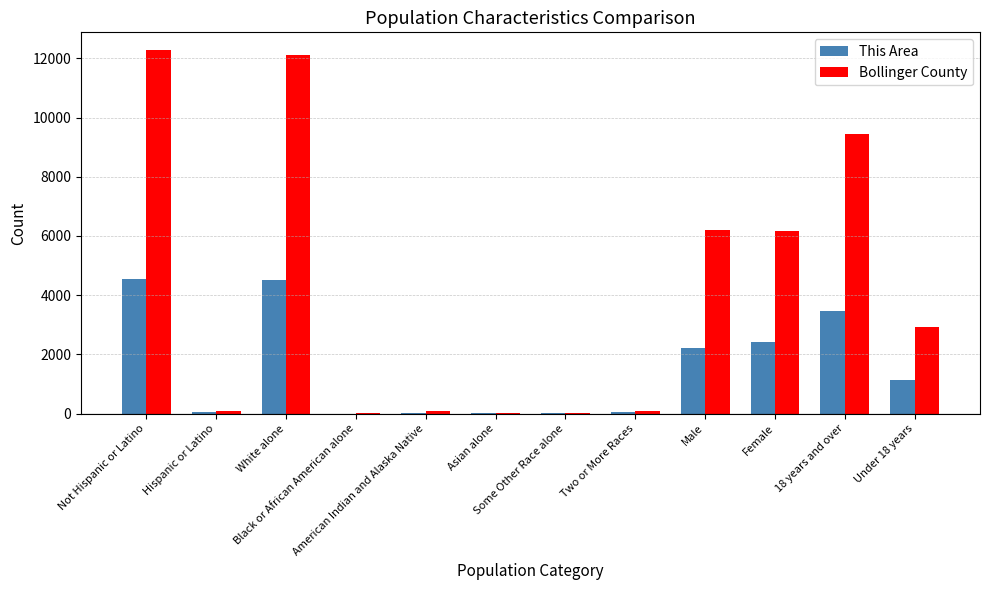

What is the sum of all Bollinger County values?

49452